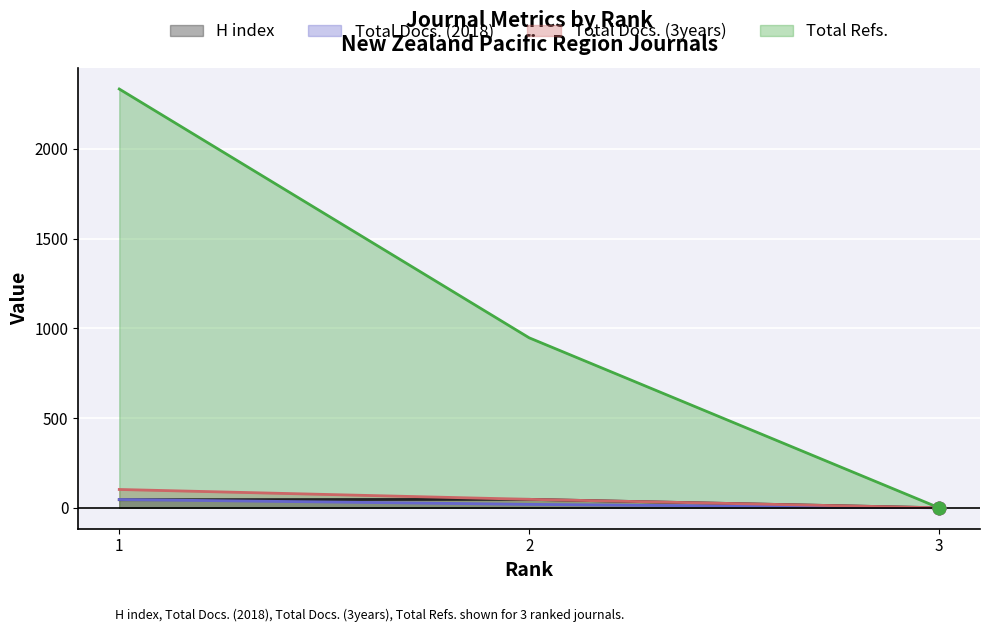

At which category is the sum across all series the highest?

1